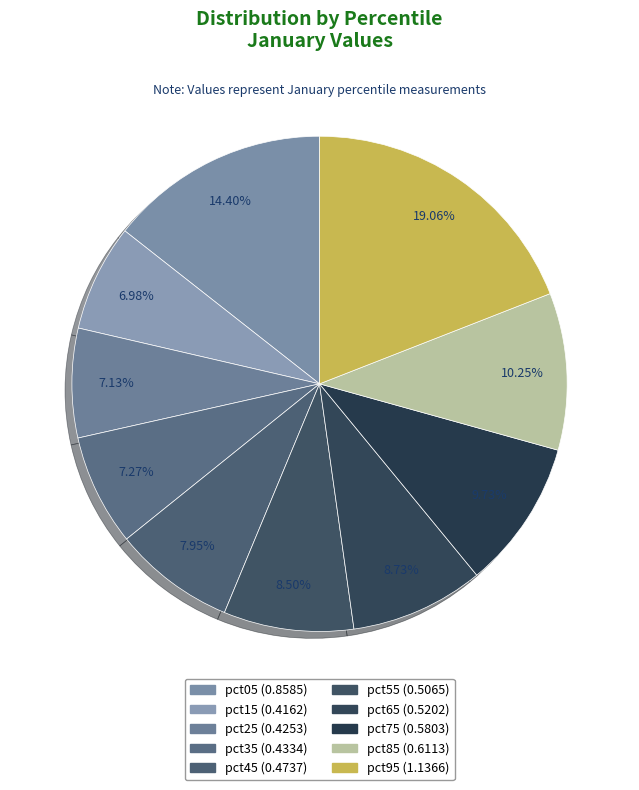

Rank the categories by value from highest to lowest.

pct95, pct05, pct85, pct75, pct65, pct55, pct45, pct35, pct25, pct15